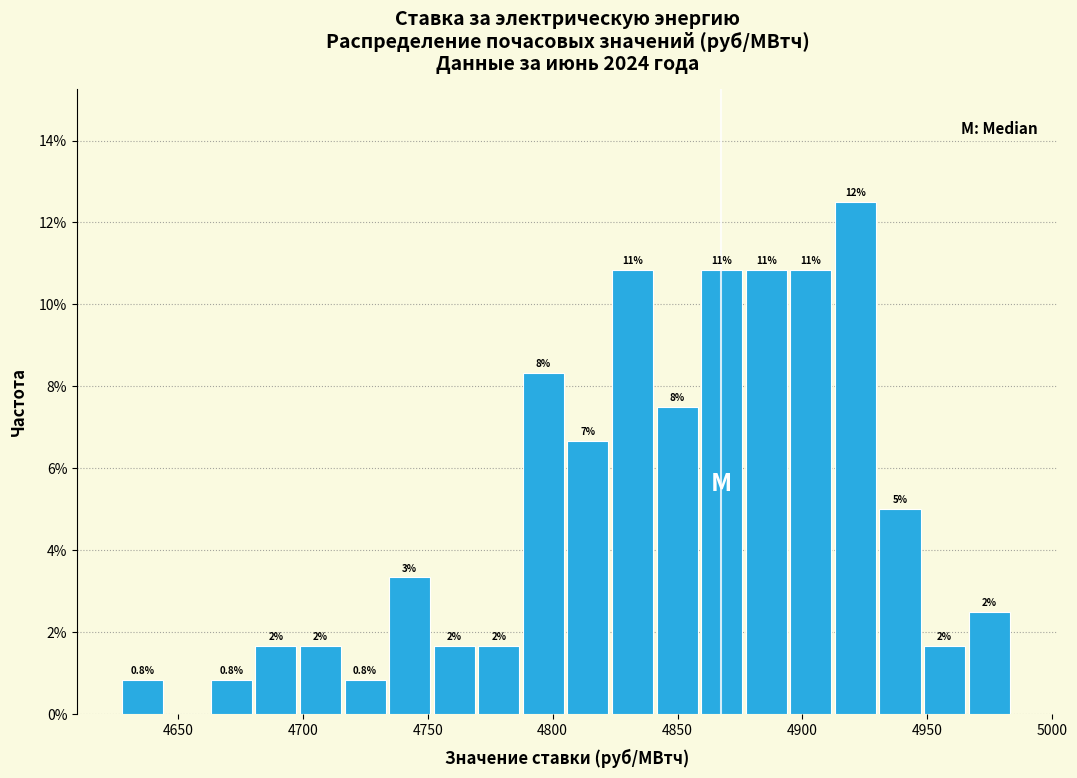

Around what value on the x-axis is the tallest bar? Give the approximate position of its centre, as read against the axis.

4920